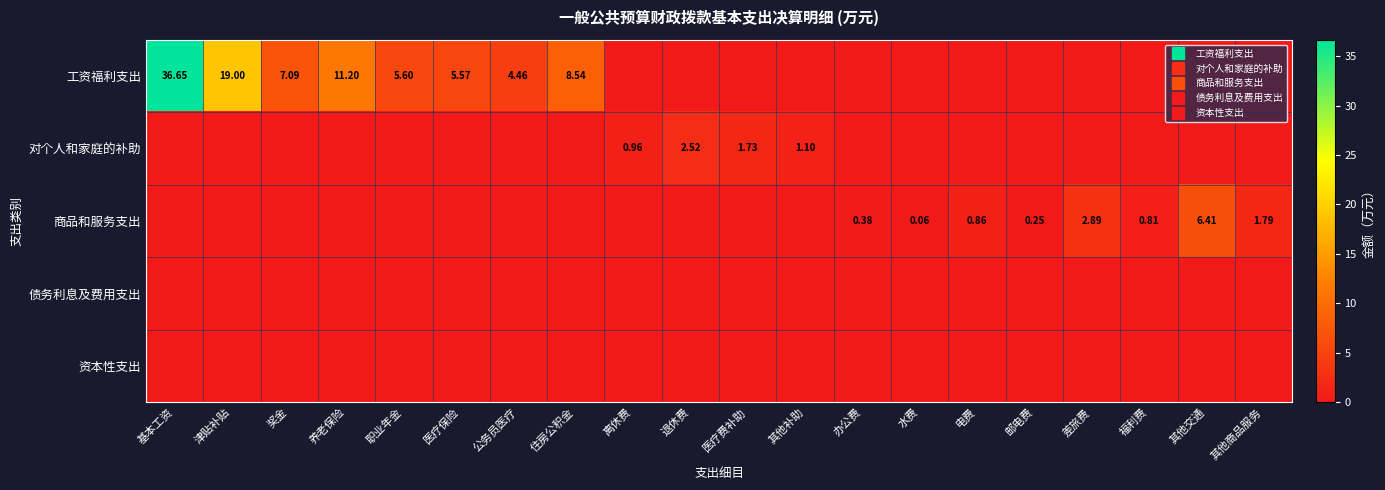

At how many categories does at least one series exceed 32?

1